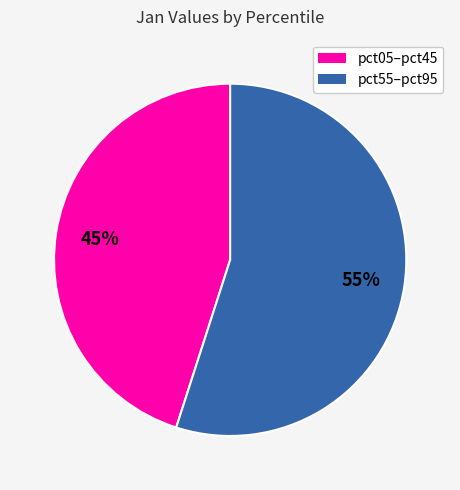

To the nearest percent, what is the average slice percentage?

50%